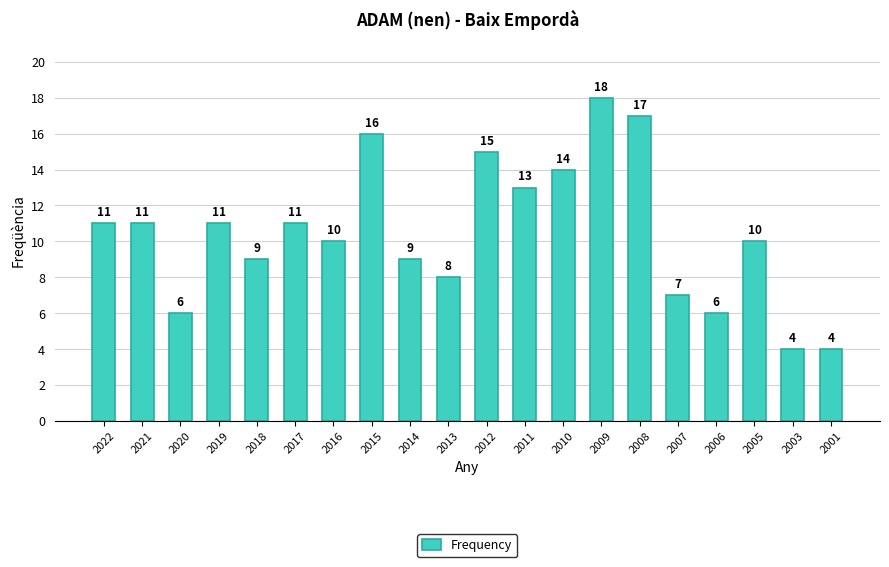

What is the difference between the maximum and minimum values?

14